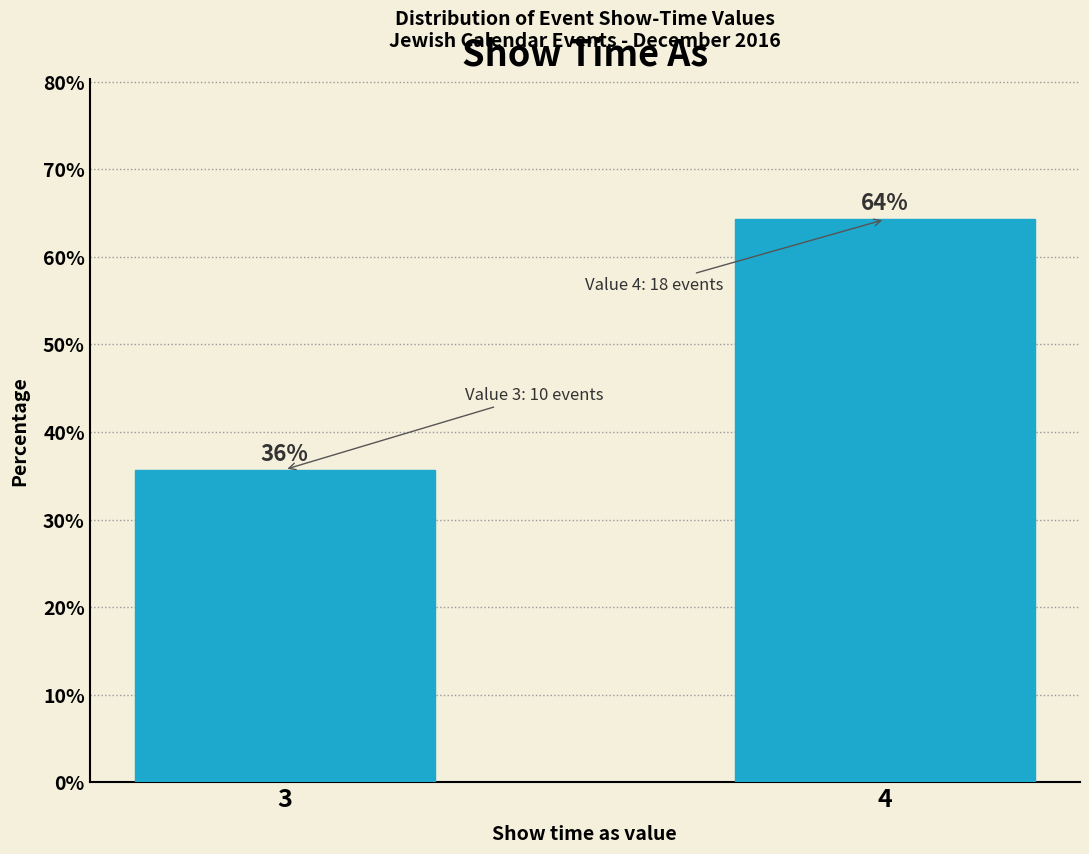

At which category does the chart reach its minimum across all series?

3